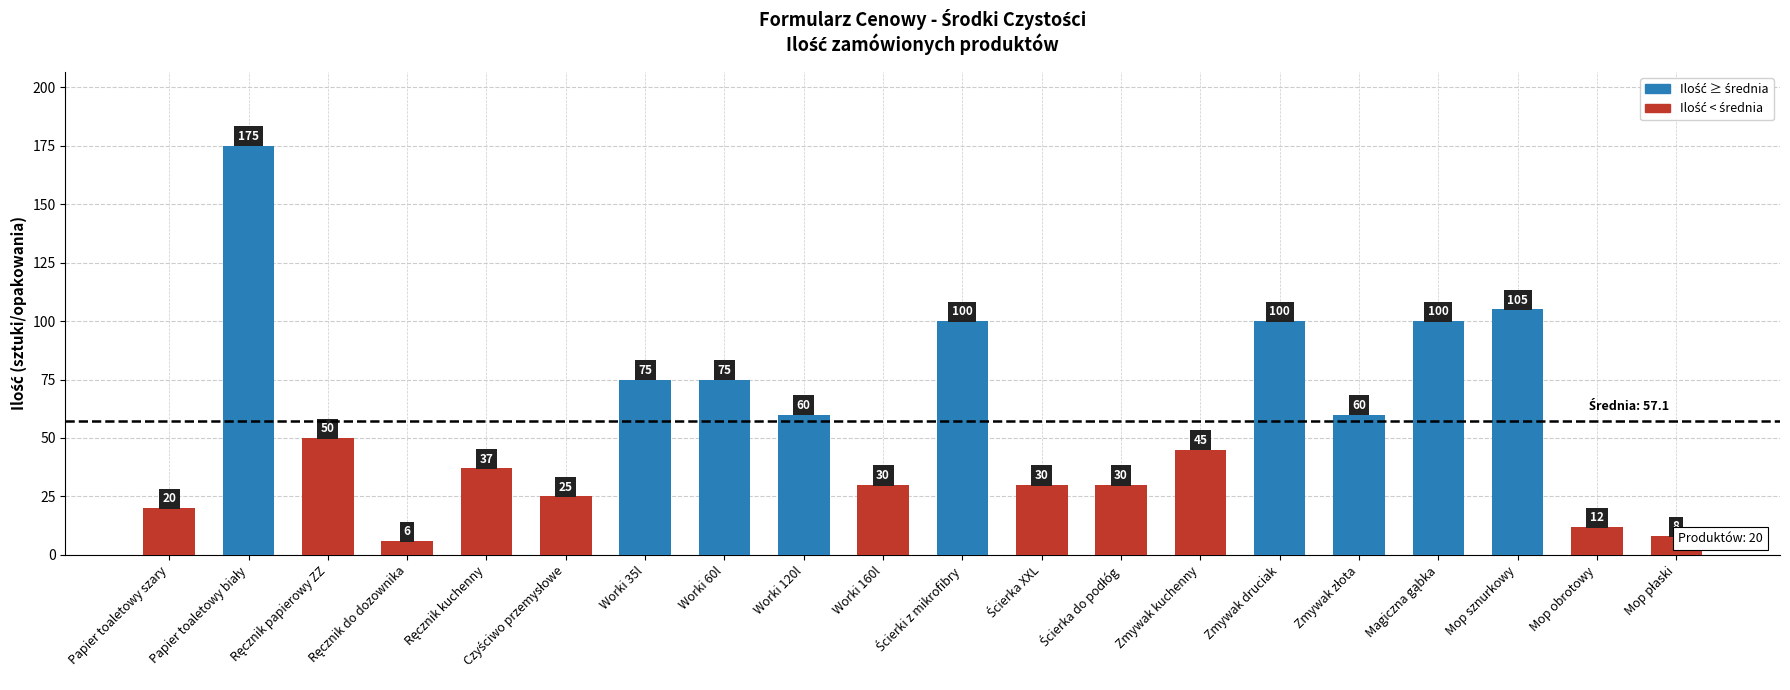

Is it true that the value at Worki 120l is 33?

False